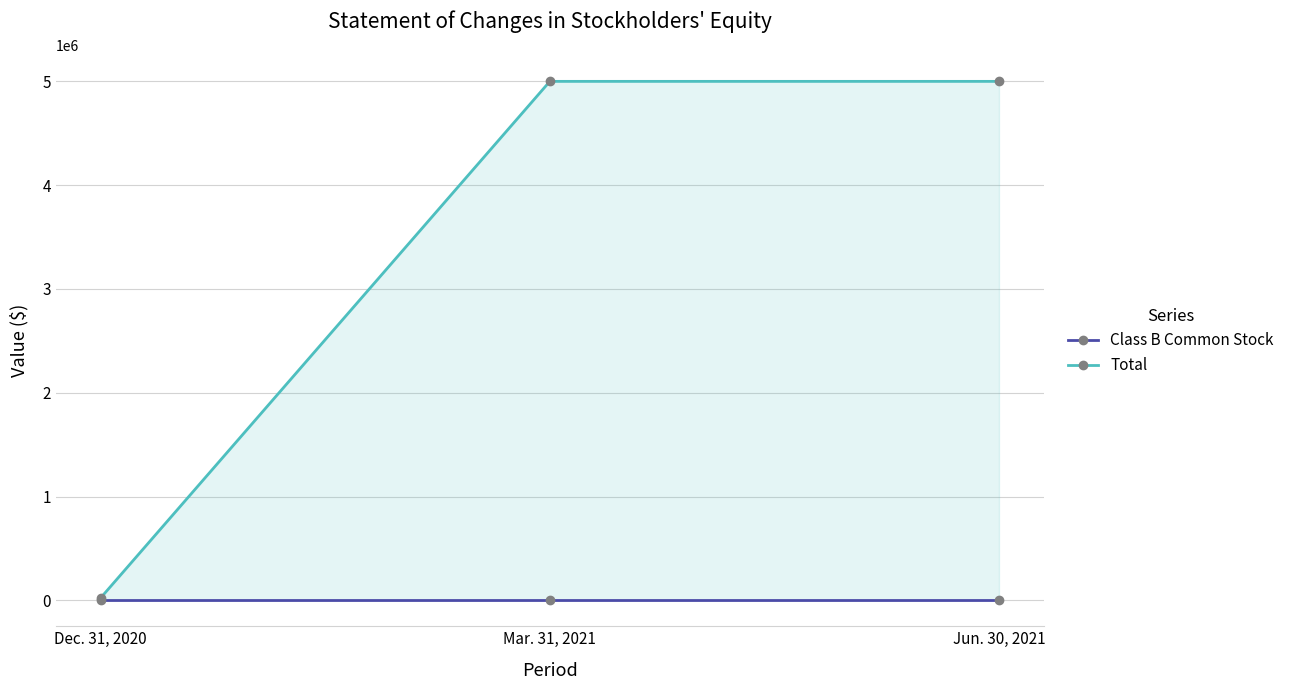

Is it true that Total equals 7895848 at Jun. 30, 2021?

False